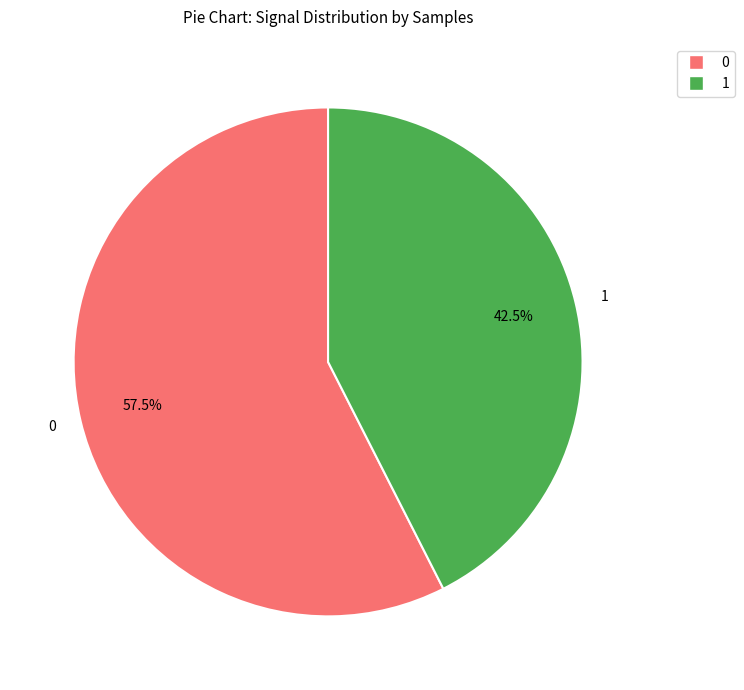

Do 0 and 1 together represent more than half of the pie?

Yes